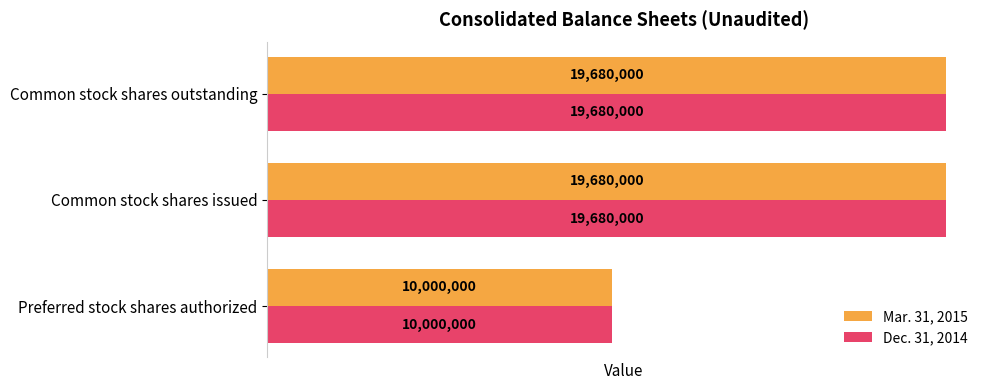

What is the total value across all series at Preferred stock shares authorized?

20000000